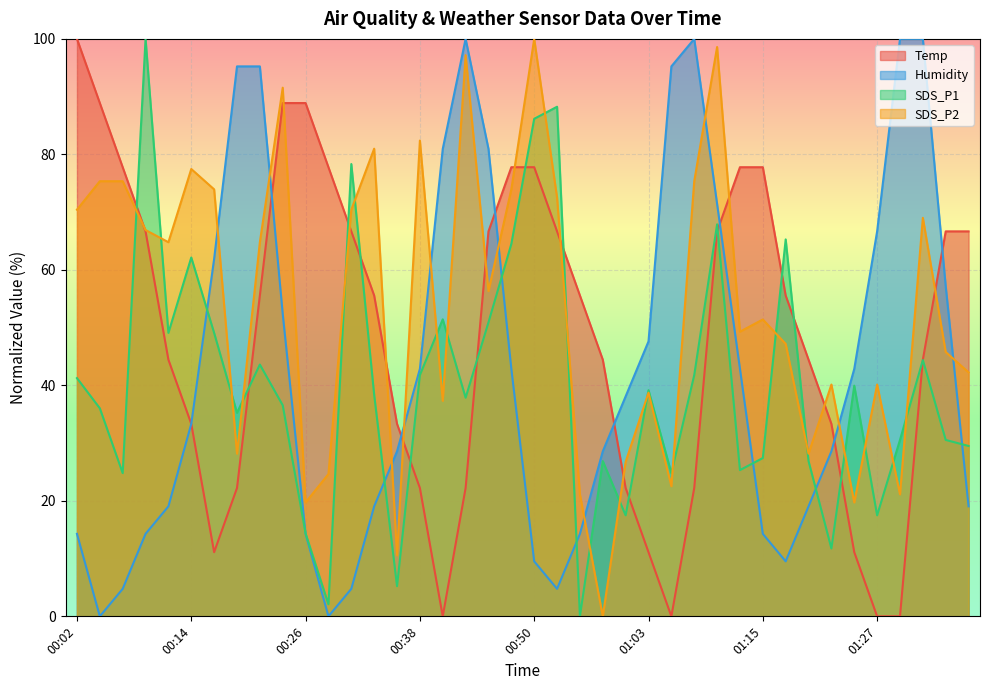

What is the sum of the SDS_P2 values at 01:29 and 01:00?

47.9